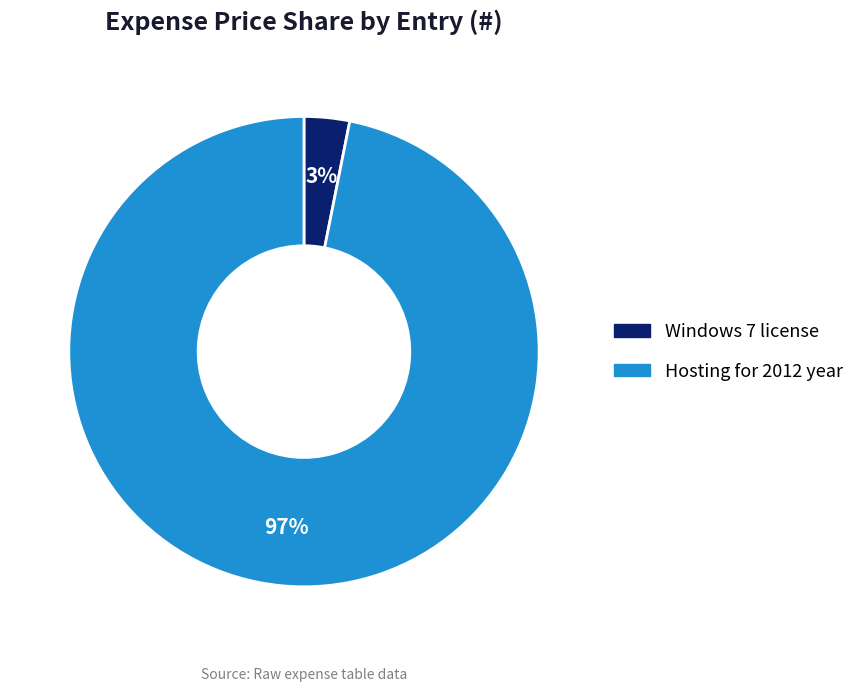

How many segments does this pie chart have?

2